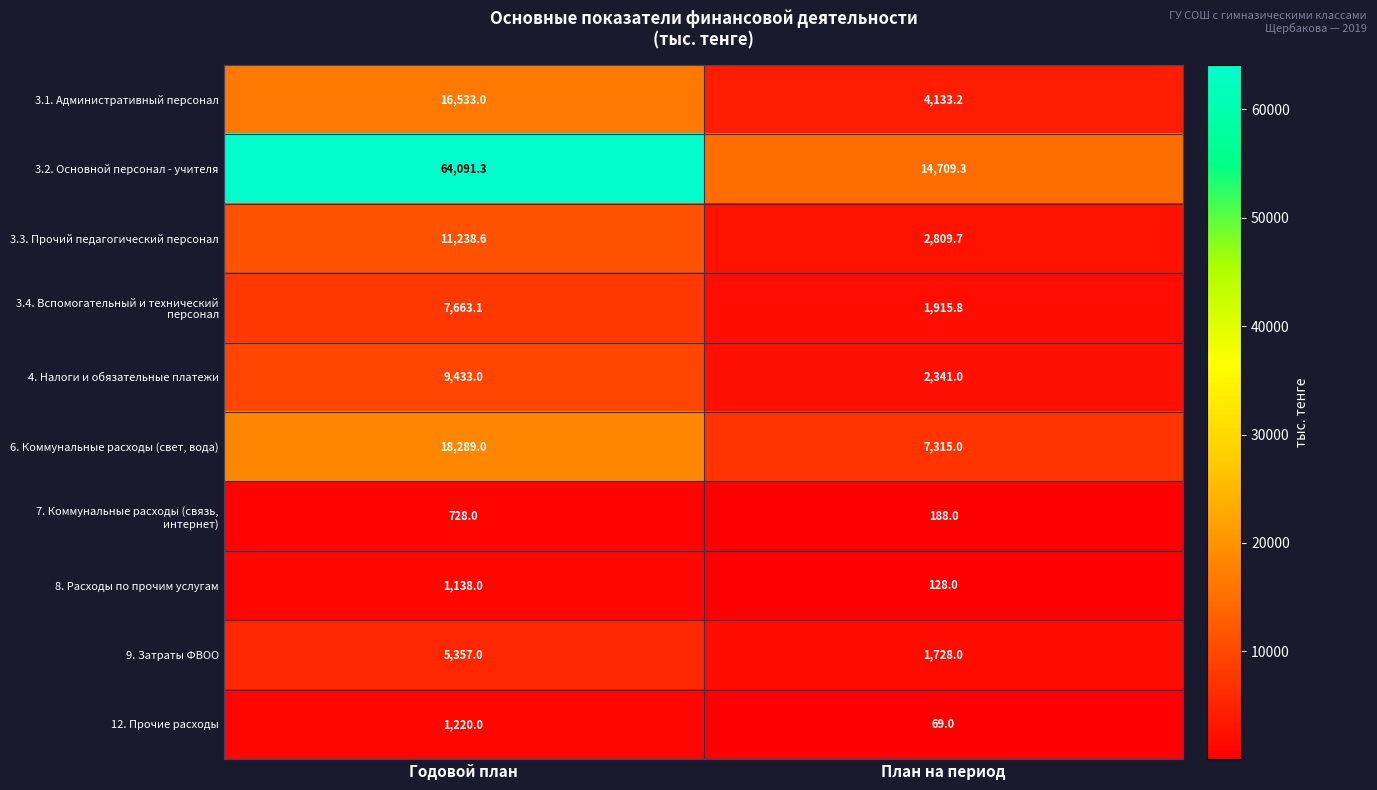

What is the minimum value for 3.2. Основной персонал - учителя?

14709.3